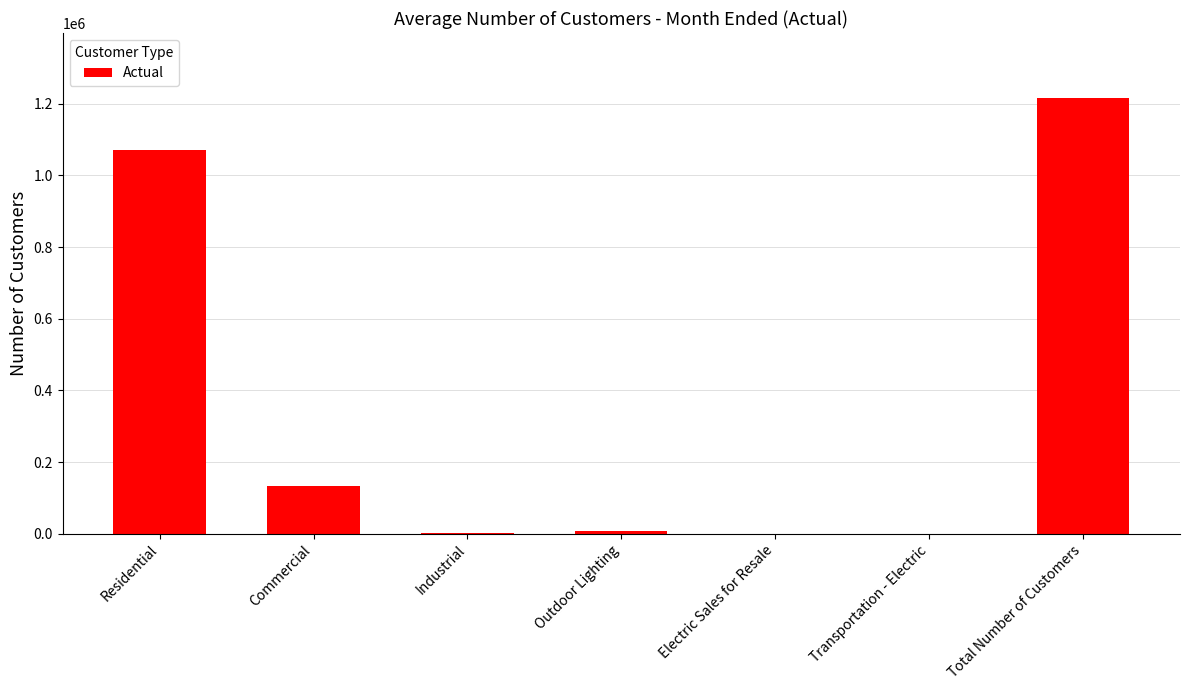

The value at Residential is 1639681. True or false?

False